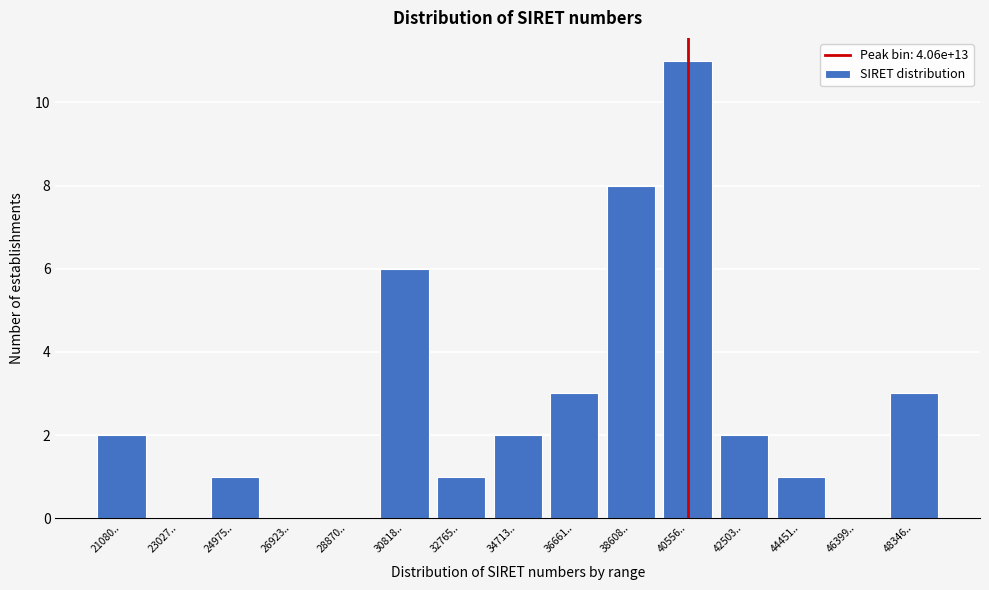

Reading left to right, what are all the values shown in this chart?

21080..=2	23027..=0	24975..=1	26923..=0	28870..=0	30818..=6	32765..=1	34713..=2	36661..=3	38608..=8	40556..=11	42503..=2	44451..=1	46399..=0	48346..=3